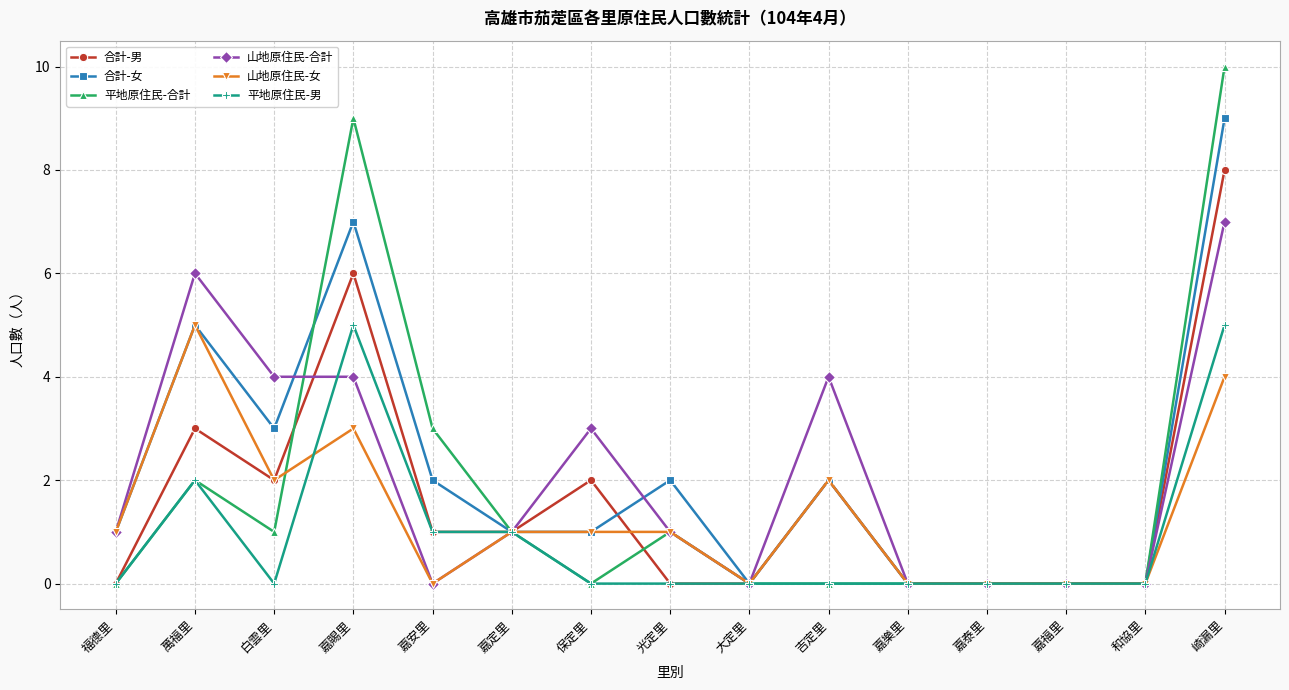

What is the difference between the 合計-男 values at 白雲里 and 萬福里?

1